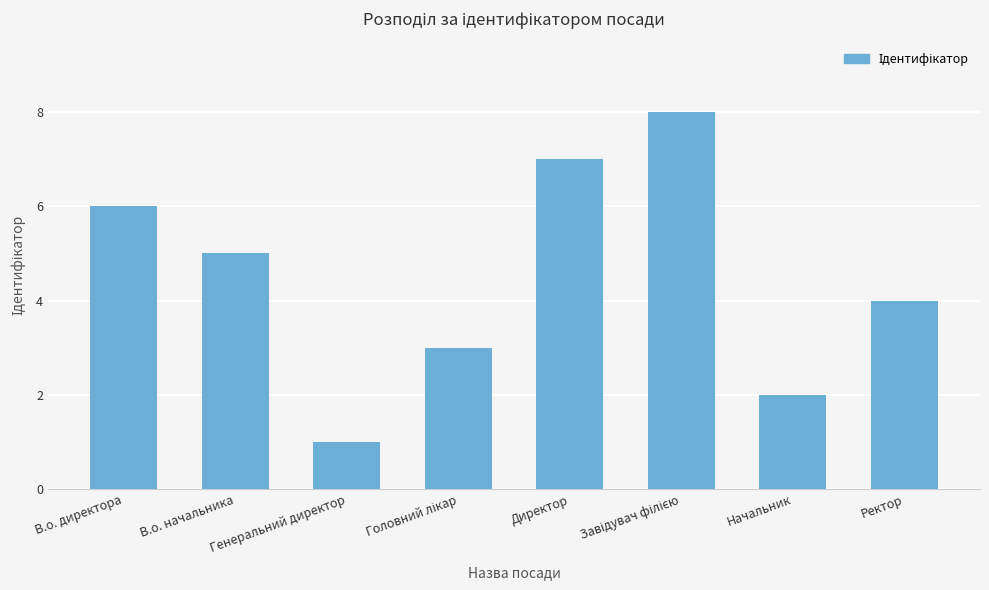

What is the ratio of the value at Начальник to the value at В.о. директора?

0.3